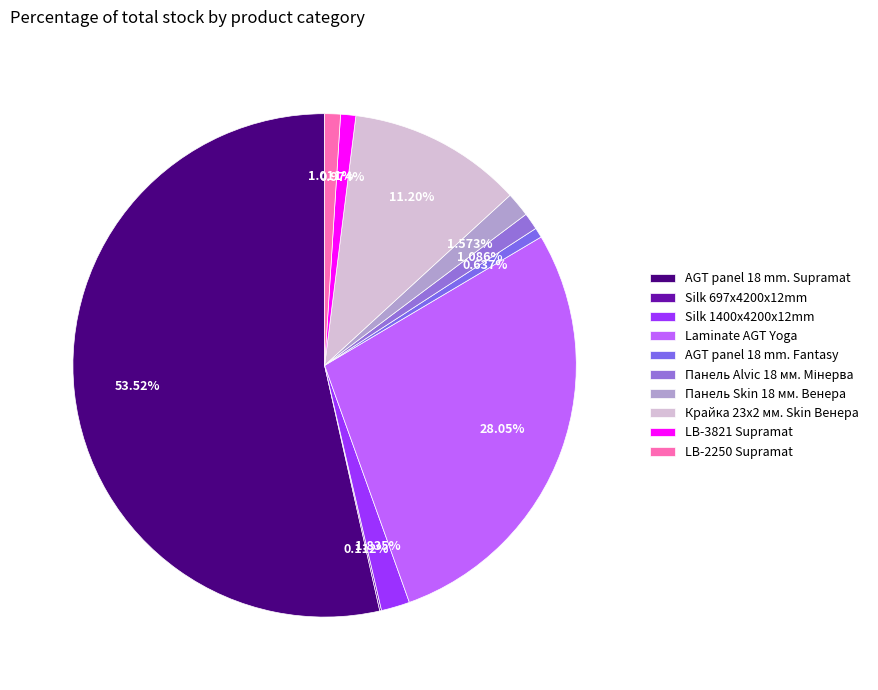

Combined, what portion of the pie is Silk 697x4200x12mm and AGT panel 18 mm. Fantasy?

0.7%